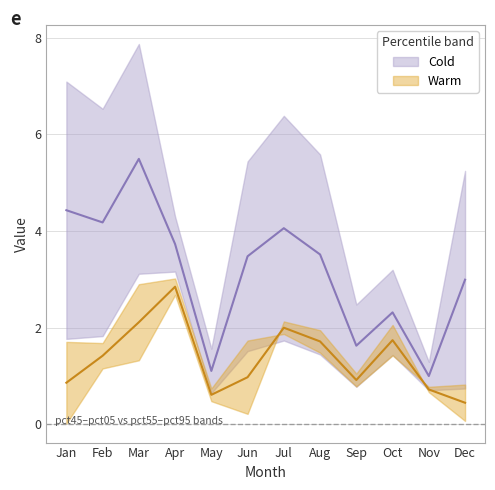

What is the value of the pct45 point at the 11th from the left?

0.7